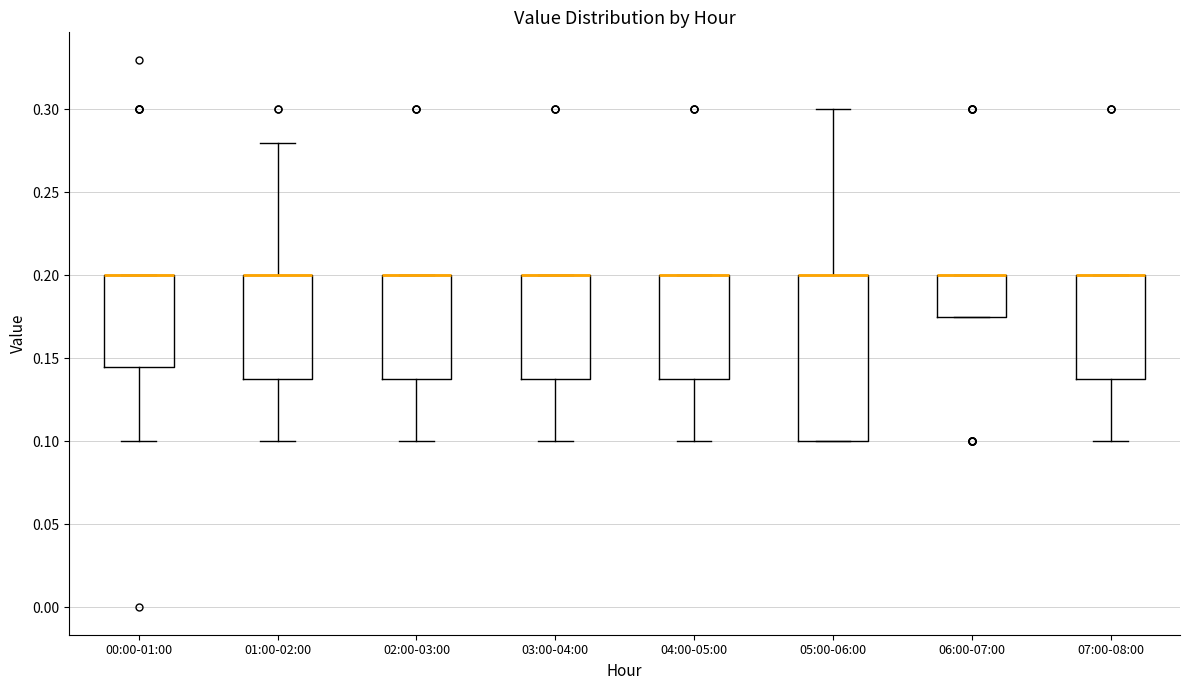

Reading left to right, transcribe this box plot: for each box, give where its median line is, the range the box spans, and where its two whiskers end, as read against the y-axis. The values are not printed on the chart, so give them approximately, as read against the axis.

00:00-01:00: median 0.200 (drawn on the box's upper edge), box 0.145 to 0.200, whiskers 0.100 to 0.200
01:00-02:00: median 0.200 (drawn on the box's upper edge), box 0.140 to 0.200, whiskers 0.100 to 0.280
02:00-03:00: median 0.200 (drawn on the box's upper edge), box 0.140 to 0.200, whiskers 0.100 to 0.200
03:00-04:00: median 0.200 (drawn on the box's upper edge), box 0.140 to 0.200, whiskers 0.100 to 0.200
04:00-05:00: median 0.200 (drawn on the box's upper edge), box 0.140 to 0.200, whiskers 0.100 to 0.200
05:00-06:00: median 0.200 (drawn on the box's upper edge), box 0.100 to 0.200, whiskers 0.100 to 0.300
06:00-07:00: median 0.200 (drawn on the box's upper edge), box 0.175 to 0.200, whiskers 0.175 to 0.200
07:00-08:00: median 0.200 (drawn on the box's upper edge), box 0.140 to 0.200, whiskers 0.100 to 0.200